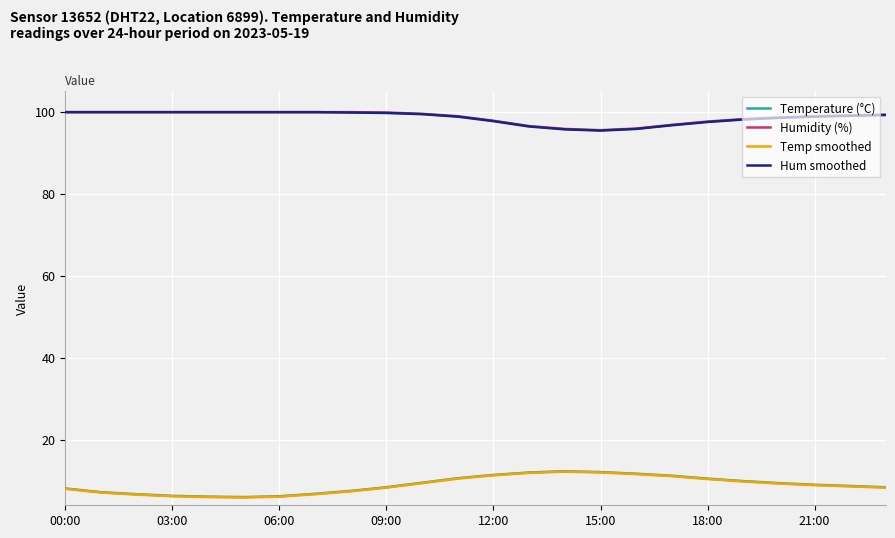

At how many categories does at least one series exceed 85?

24